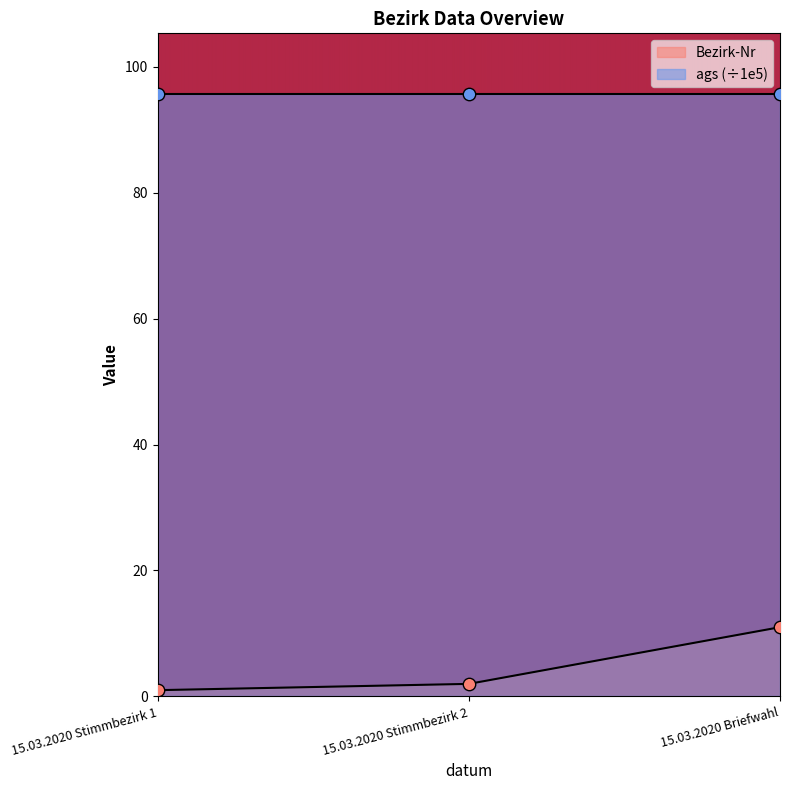

What is the ratio of the value at 15.03.2020 Stimmbezirk 2 to the value at 15.03.2020 Stimmbezirk 1?

2.0